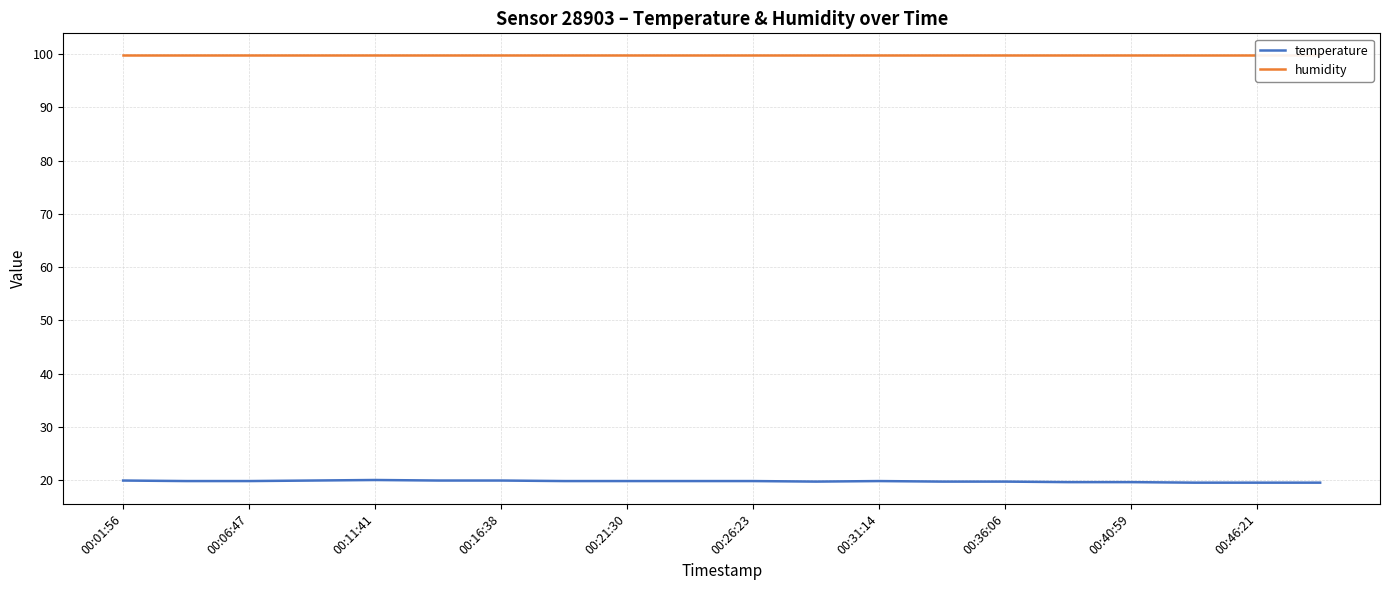

What position from the left is 13?

14